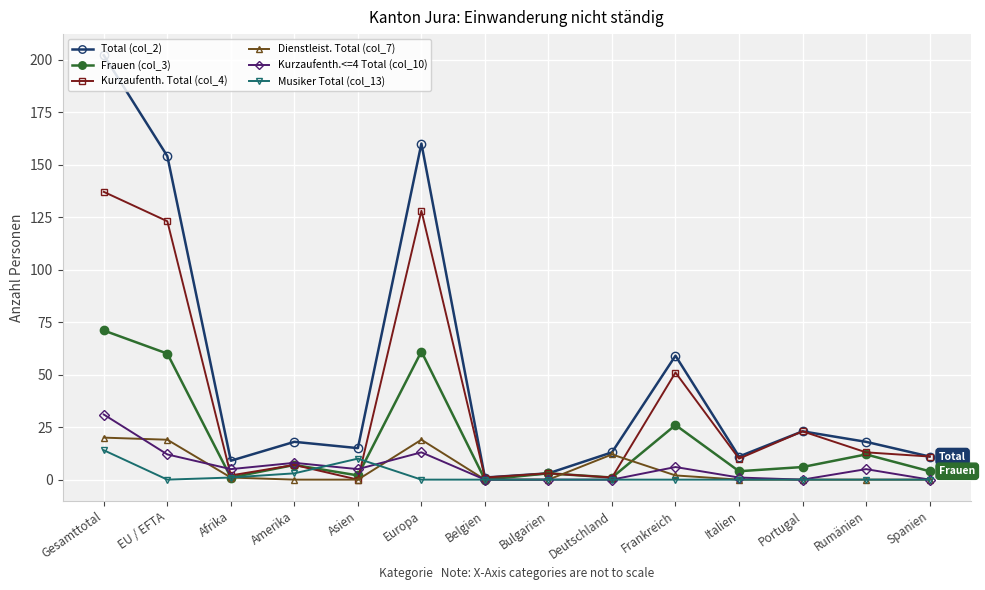

Reading left to right, list all the values displayed in this chart.

Total (col_2): 202	154	9	18	15	160	1	3	13	59	11	23	18	11
Frauen (col_3): 71	60	1	7	2	61	0	3	1	26	4	6	12	4
Kurzaufenth. Total (col_4): 137	123	2	7	0	128	1	3	1	51	10	23	13	11
Dienstleist. Total (col_7): 20	19	1	0	0	19	0	0	12	2	0	0	0	0
Kurzaufenth.<=4 Total (col_10): 31	12	5	8	5	13	0	0	0	6	1	0	5	0
Musiker Total (col_13): 14	0	1	3	10	0	0	0	0	0	0	0	0	0